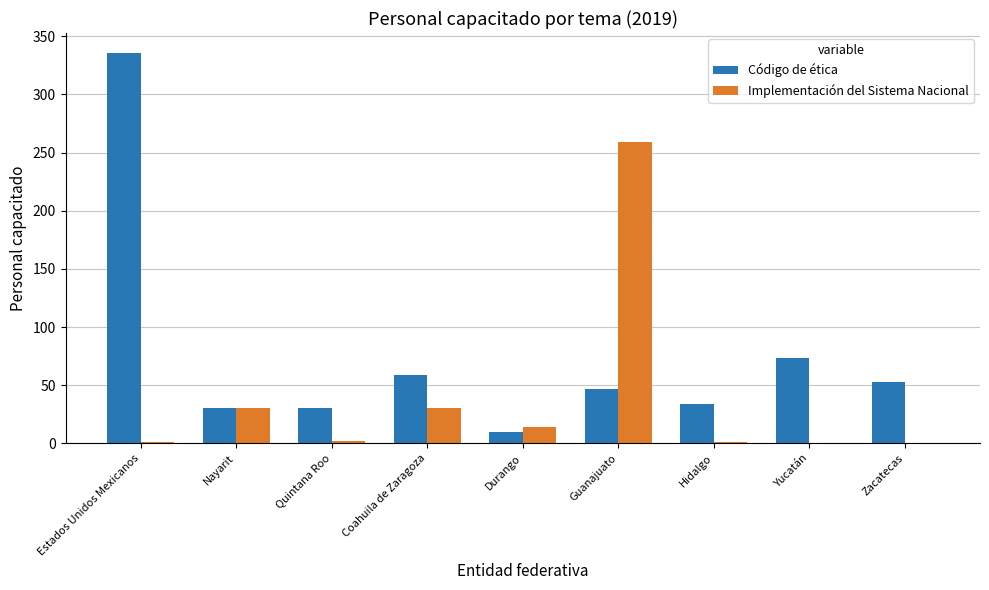

What is the total value across all series at Zacatecas?

53